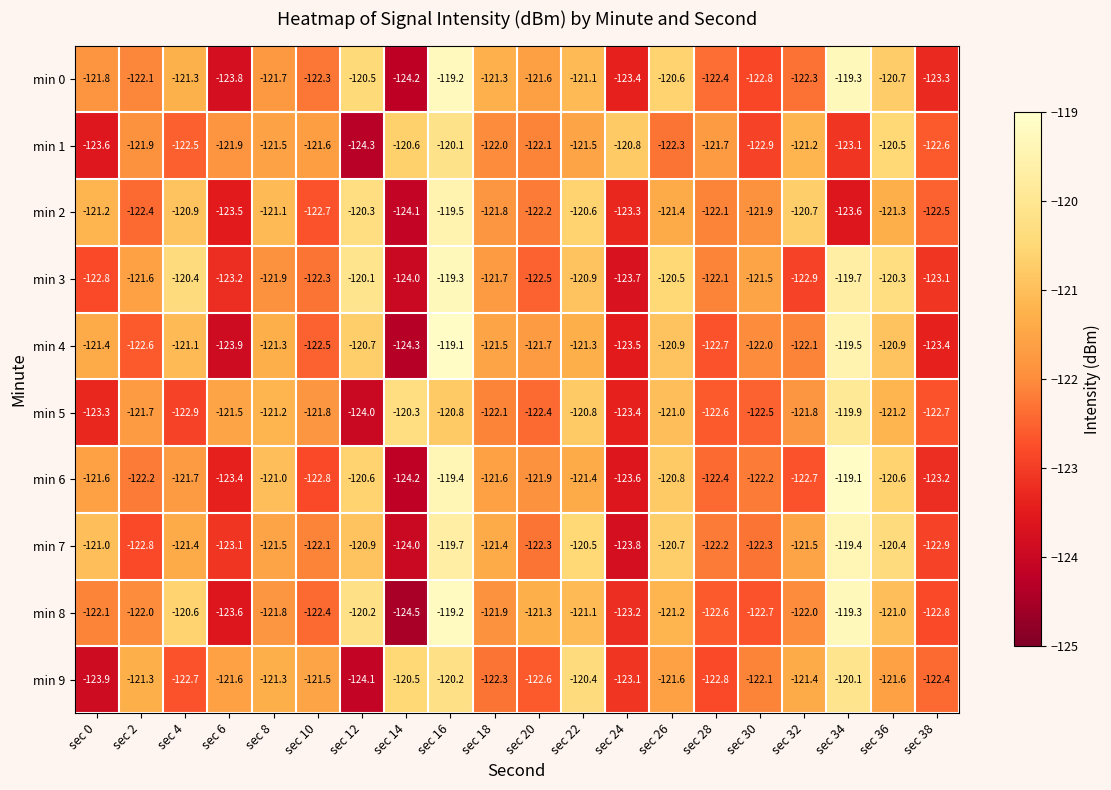

Rank the series at sec 20 from lowest to highest value.

min 9, min 3, min 5, min 7, min 2, min 1, min 6, min 4, min 0, min 8